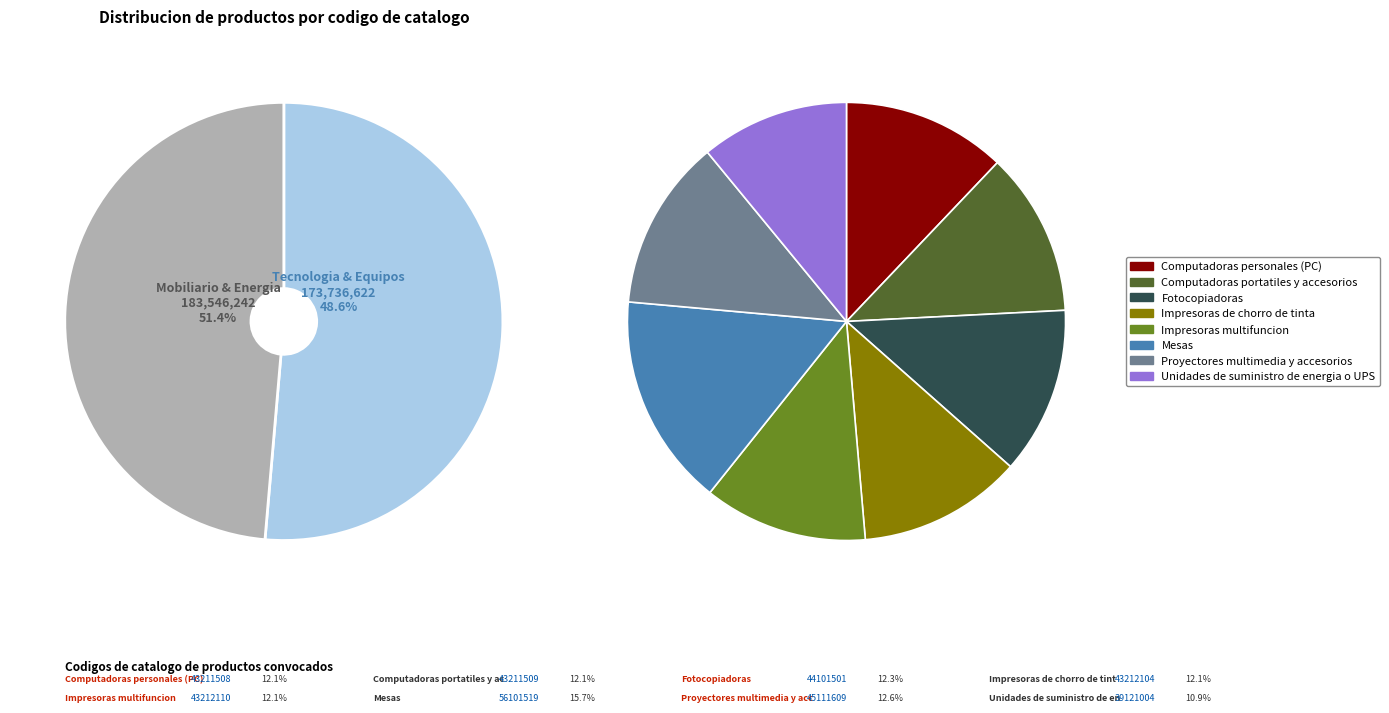

Rank the categories by value from highest to lowest.

Mesas, Proyectores multimedia y accesorios, Fotocopiadoras, Impresoras multifuncion, Impresoras de chorro de tinta, Computadoras portatiles y accesorios, Computadoras personales (PC), Unidades de suministro de energia o UPS